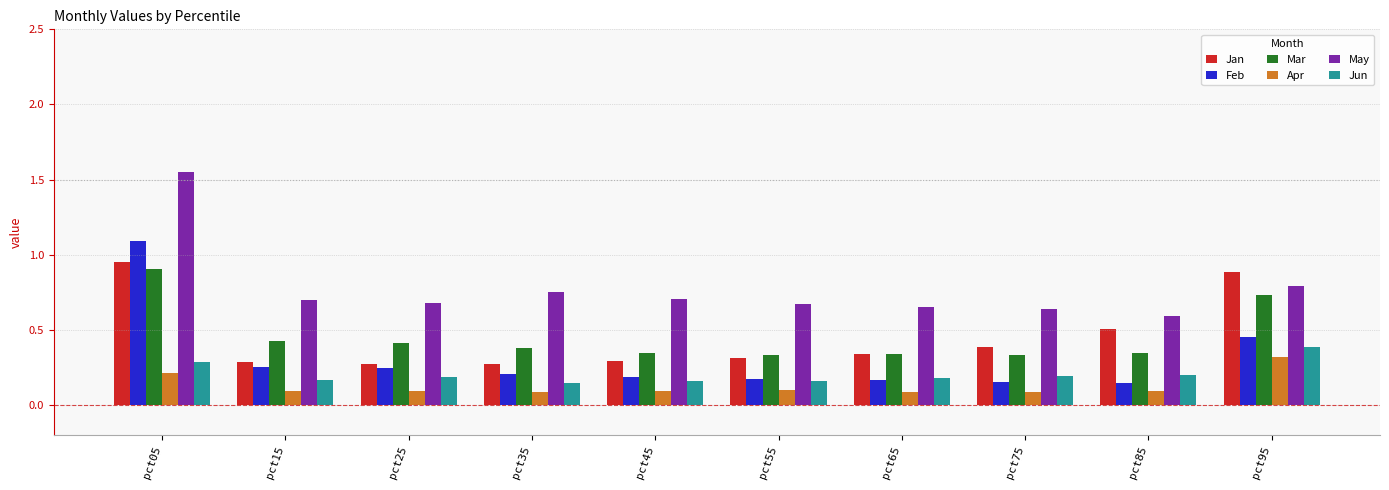

What are all the series names shown in the legend?

Jan, Feb, Mar, Apr, May, Jun